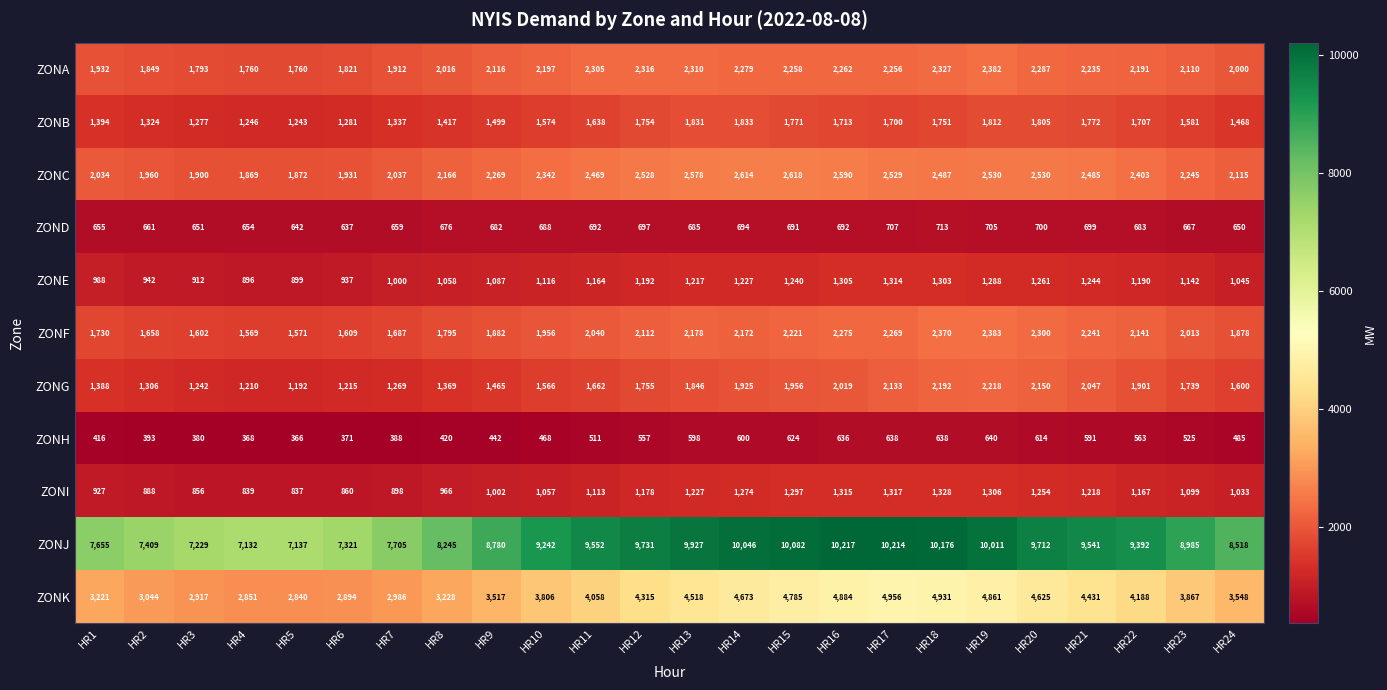

What is the sum of all ZONB values?

37728